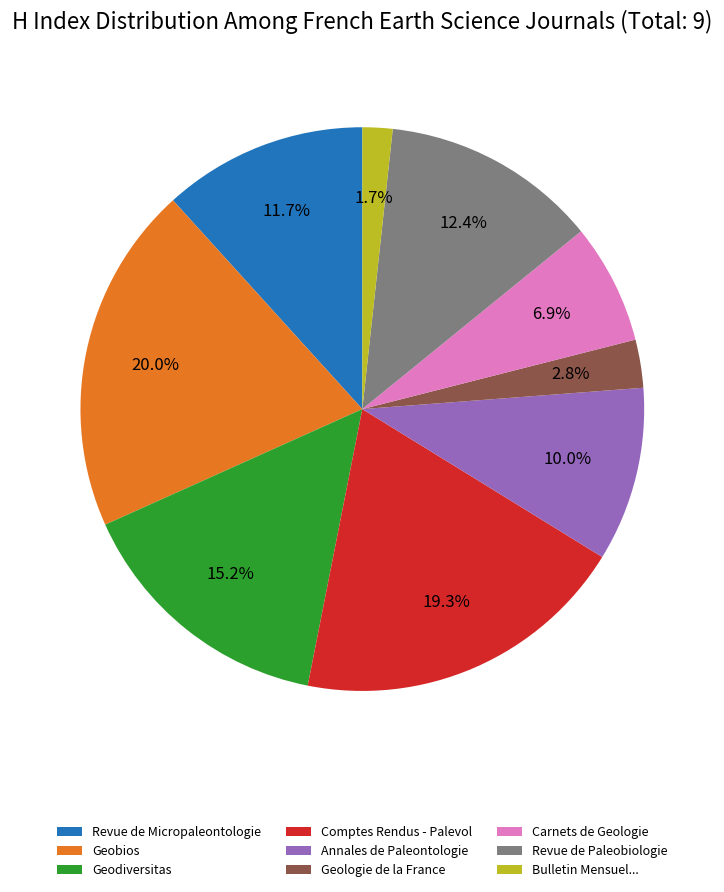

To the nearest percent, what portion does Geologie de la France represent?

3%